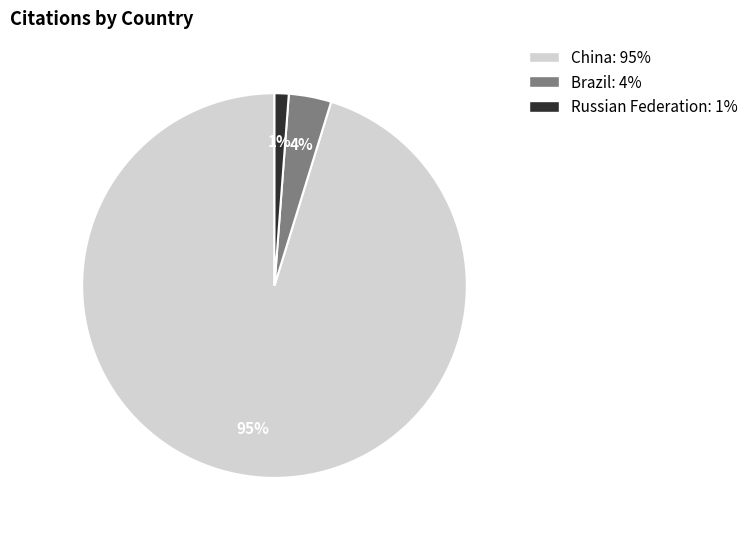

Count the number of slices in the pie.

3